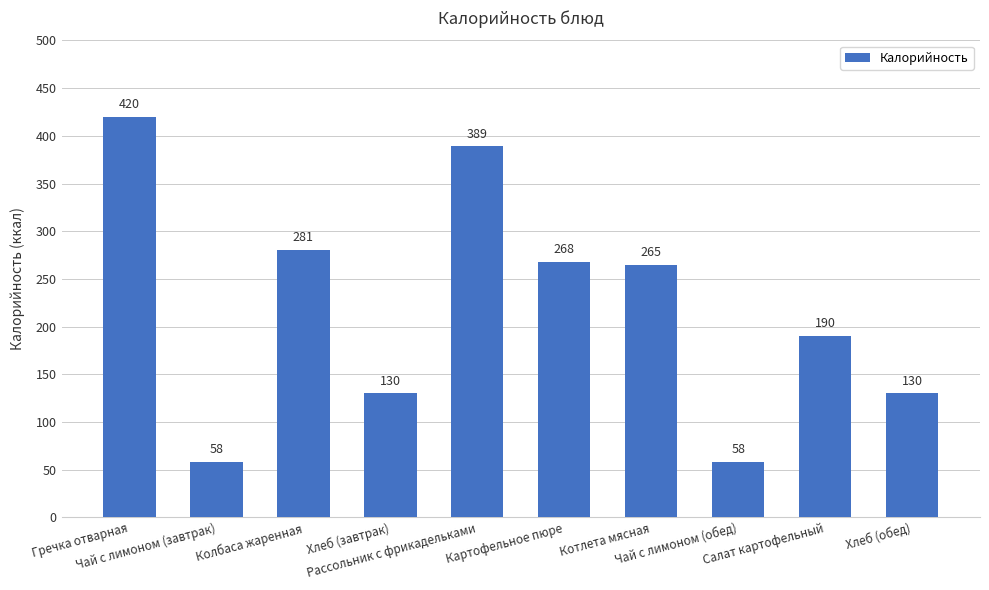

What is the value of the 3rd bar from the left?

280.8